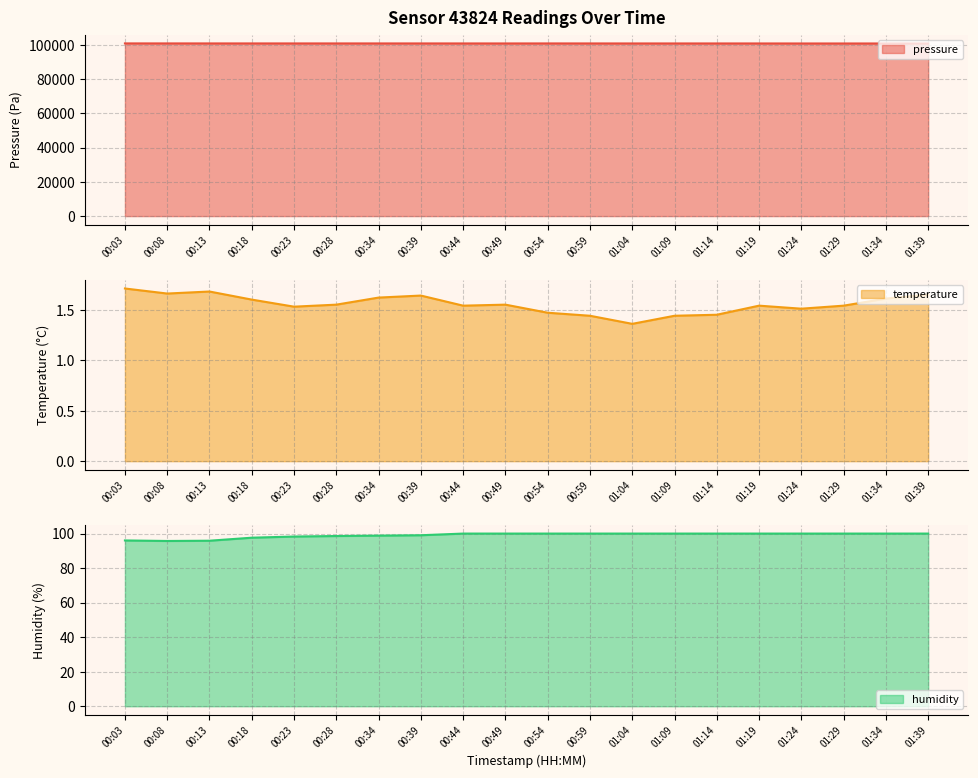

What is the approximate value of humidity at 00:34?

98.8